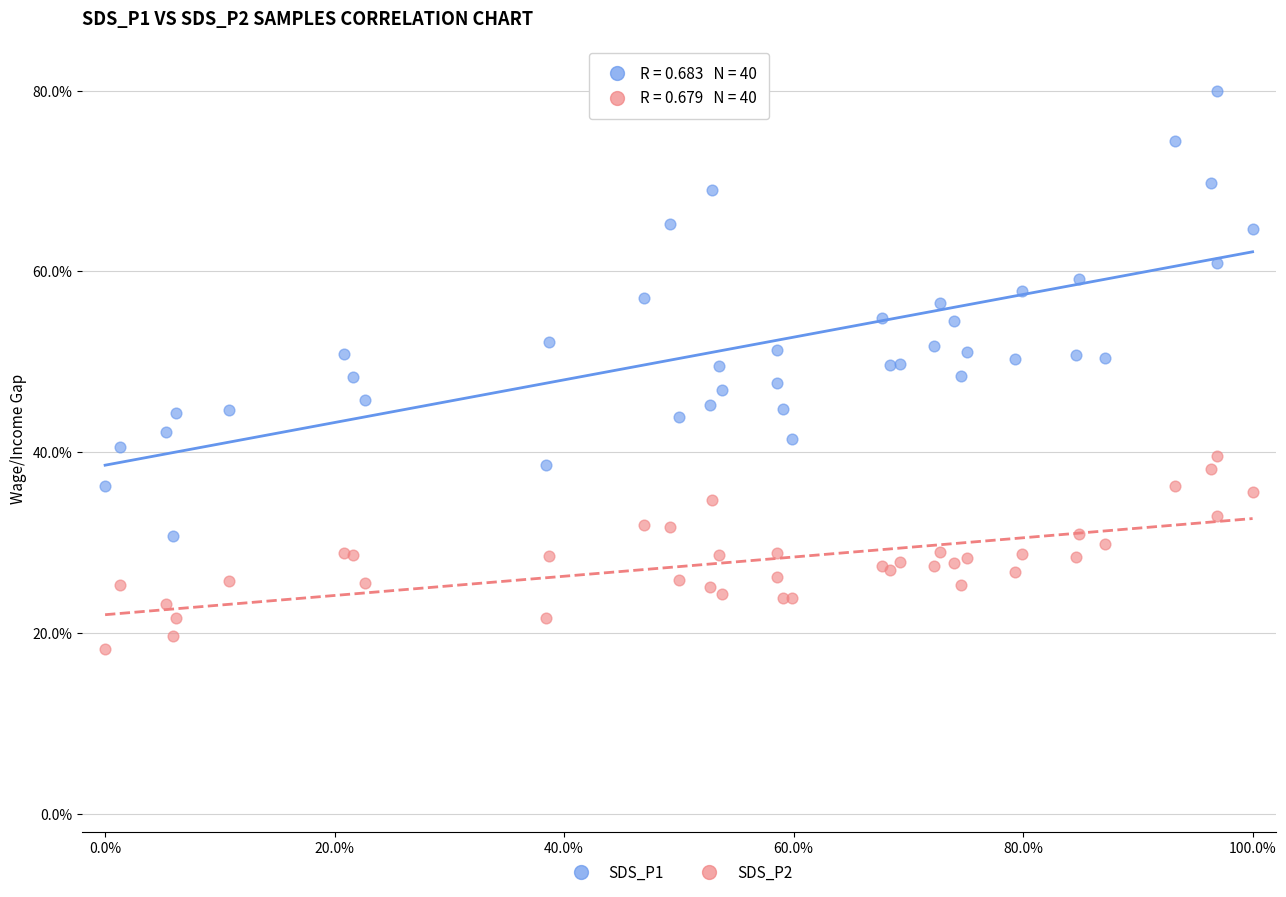

Which series contains the highest Y value?

SDS_P1